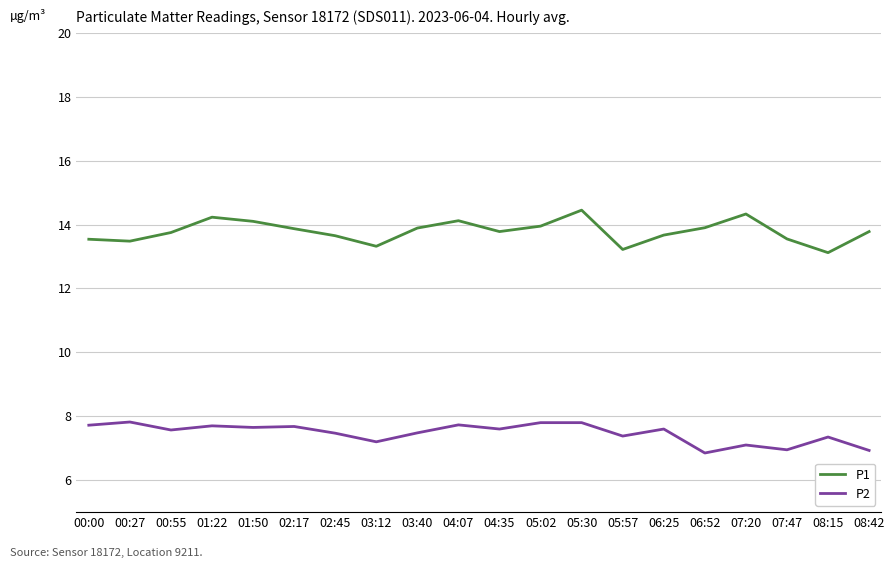

Which series has the largest range (max minus min)?

P1